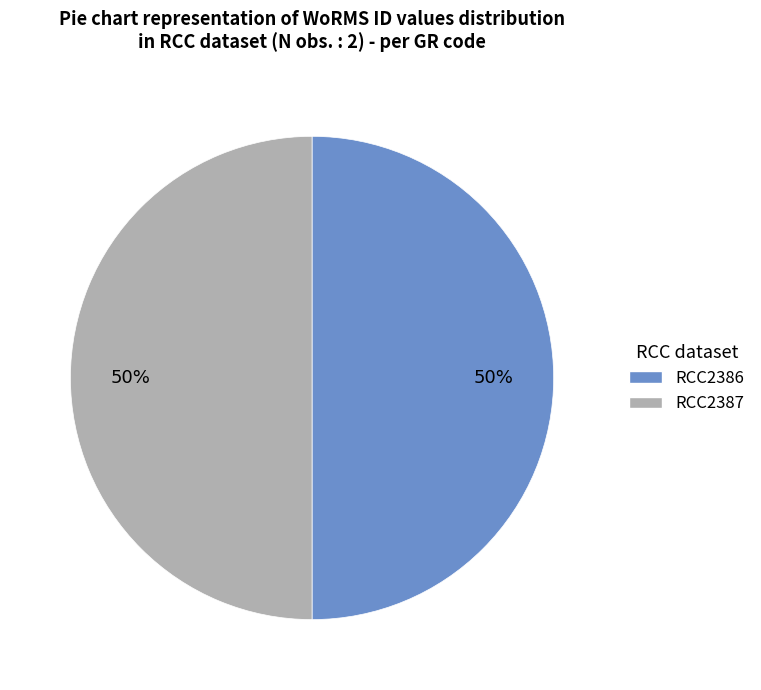

Approximately how many times larger is the value at RCC2386 compared to RCC2387?

1.0